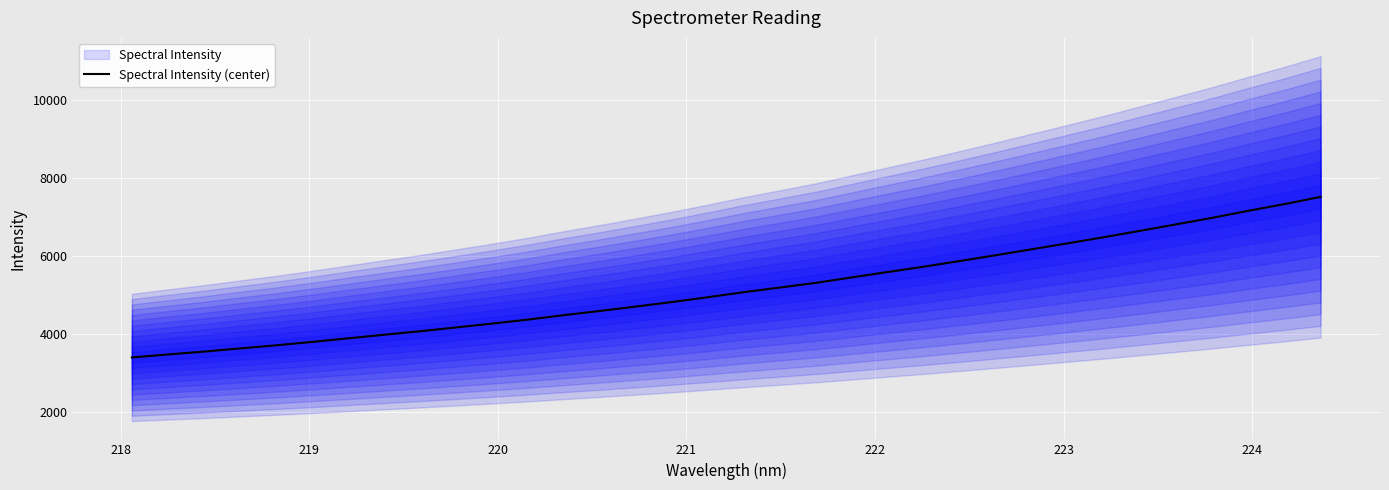

Reading left to right, what are all the values shown in this chart?

3402.3	3479.1	3552.3	3634.1	3713.6	3801.2	3893.0	3984.8	4075.3	4173.0	4271.6	4375.2	4489.3	4597.0	4710.2	4826.1	4950.8	5080.0	5198.7	5319.0	5459.3	5597.5	5734.6	5880.4	6028.6	6181.6	6334.6	6490.7	6653.9	6819.3	6986.4	7165.2	7336.9	7521.8